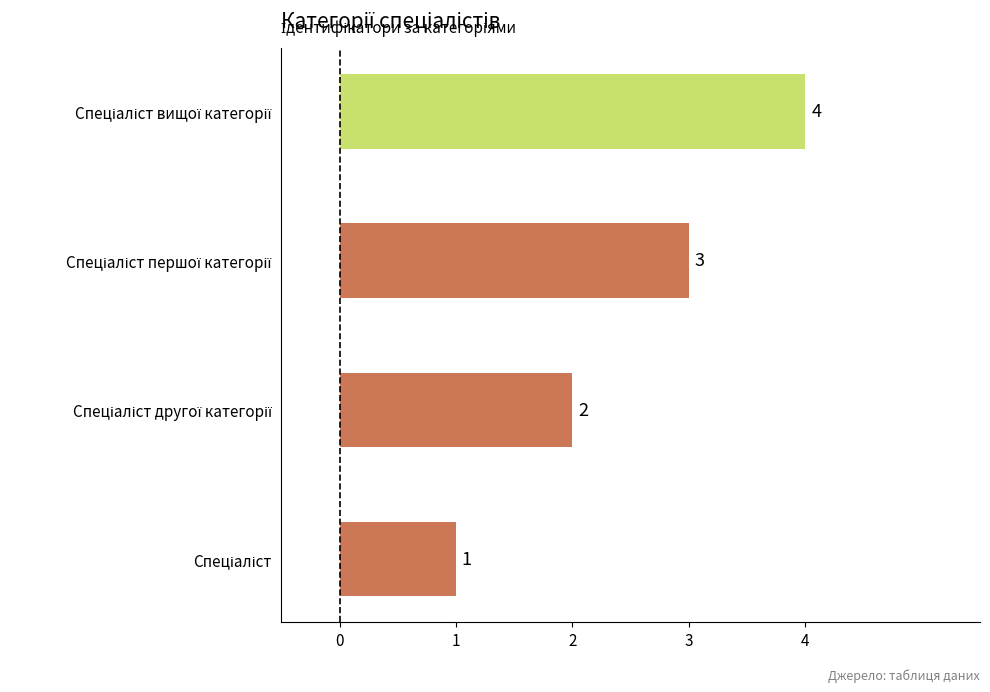

How many bars are there in total?

4